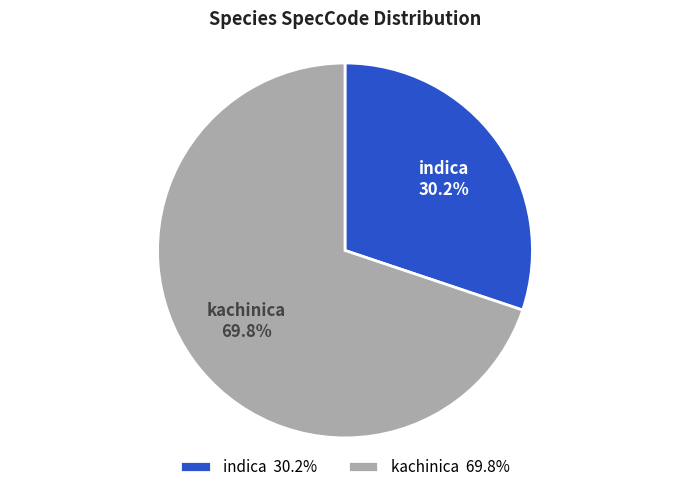

To the nearest percent, what is the difference between the largest and smallest slice percentages?

40%